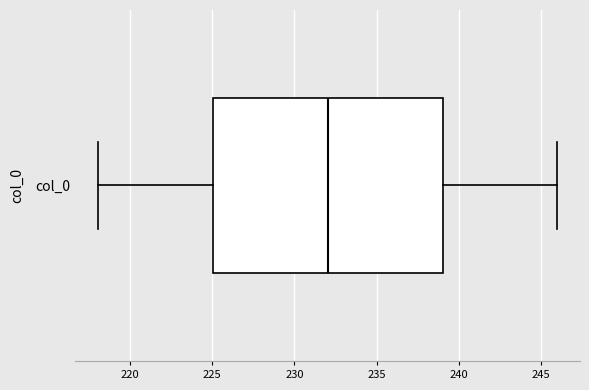

Transcribe this box plot: give where the median line is, the range the box spans, and where the two whiskers end, as read against the x-axis. The values are not printed on the chart, so give them approximately, as read against the axis.

median 232, box 225 to 239, whiskers 218 to 246